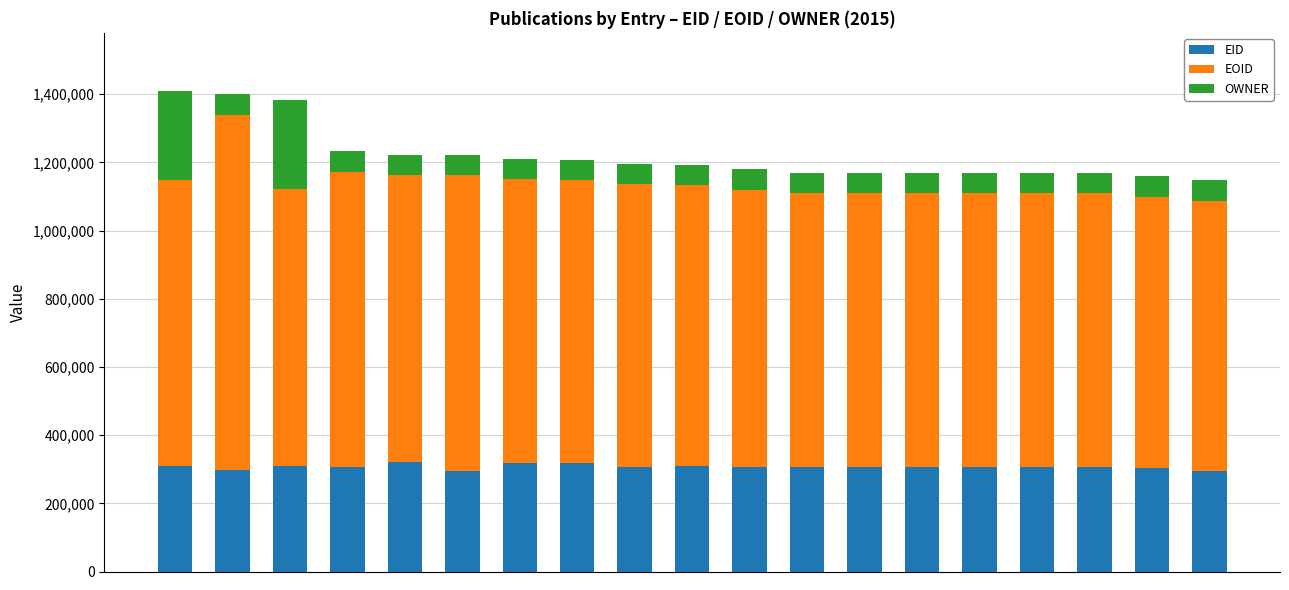

Does the chart contain stacked bars?

Yes